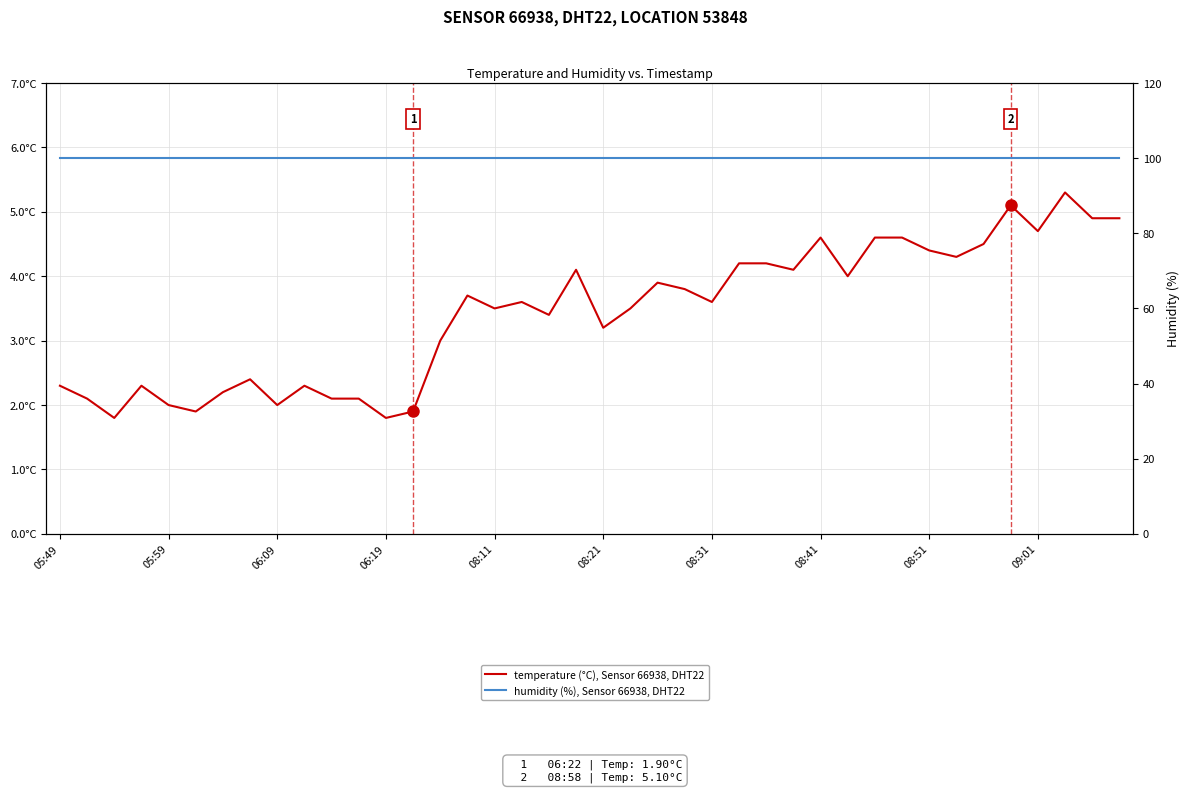

What is the sum of the humidity (%), Sensor 66938, DHT22 values at 21 and 10?

199.8